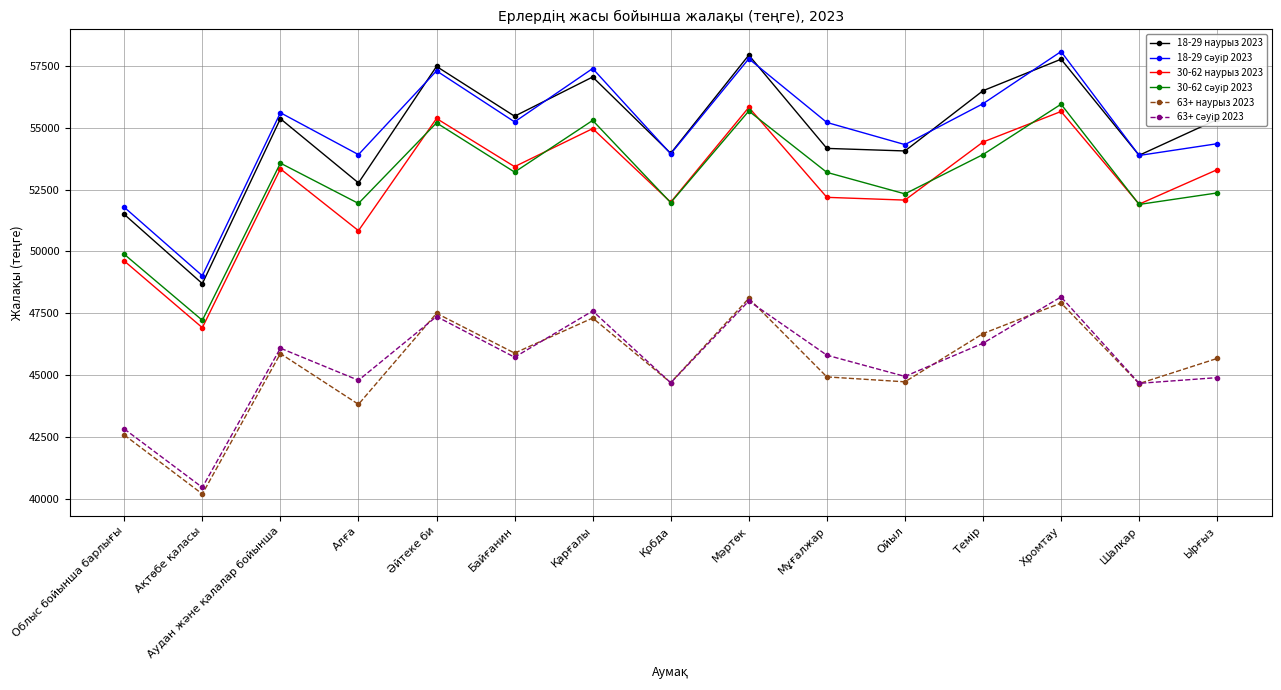

How many data points does each series have?

15